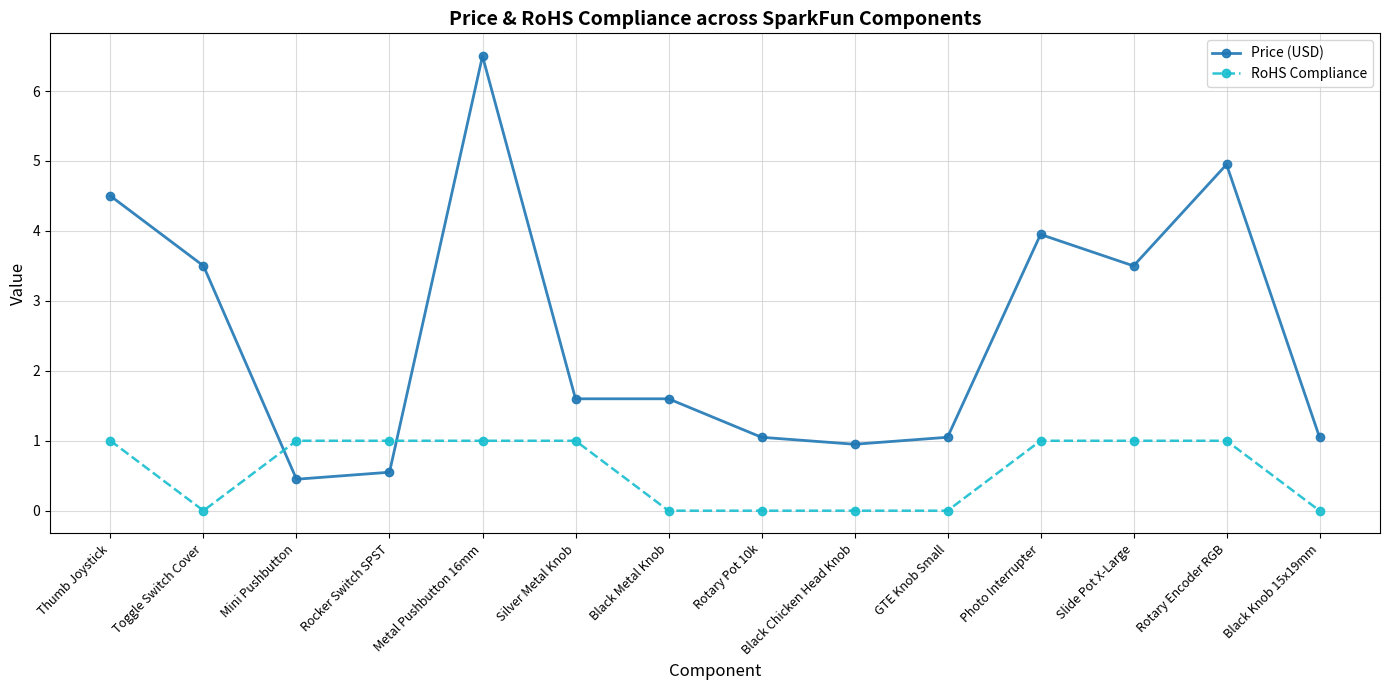

What is the label of the 4th point from the left?

Rocker Switch SPST